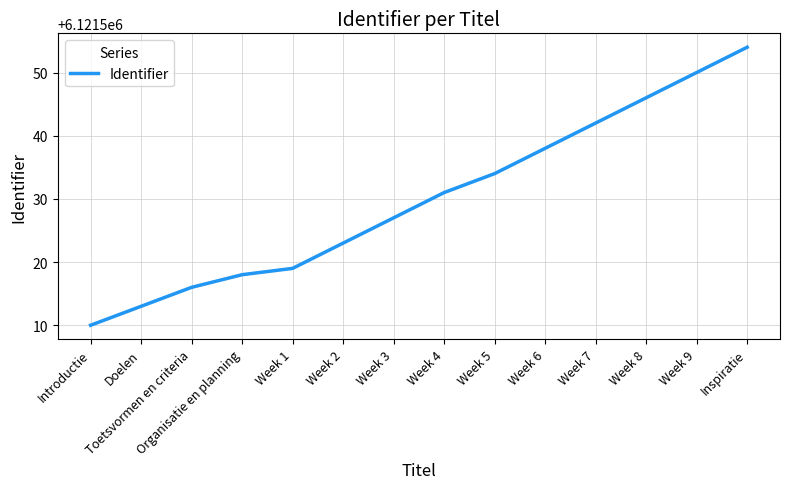

Rank the categories by value from highest to lowest.

Inspiratie, Week 9, Week 8, Week 7, Week 6, Week 5, Week 4, Week 3, Week 2, Week 1, Organisatie en planning, Toetsvormen en criteria, Doelen, Introductie